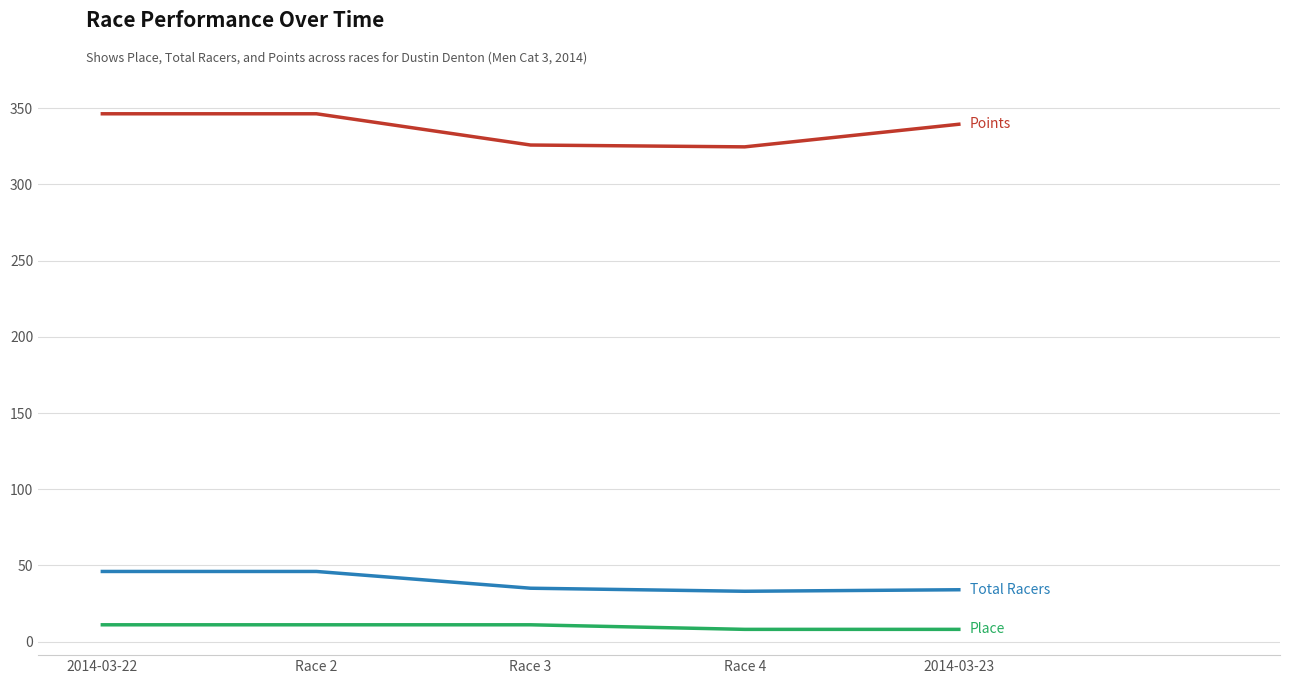

What is the total value across all series at Race 3?

371.9